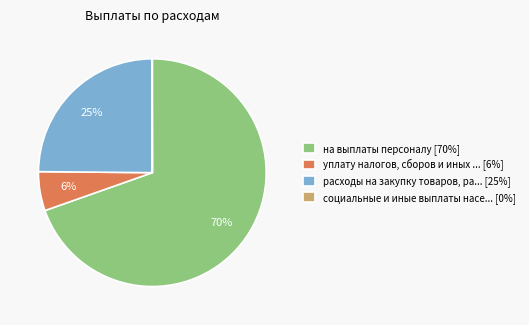

Which category has the biggest portion of the pie?

на выплаты персоналу [70%]